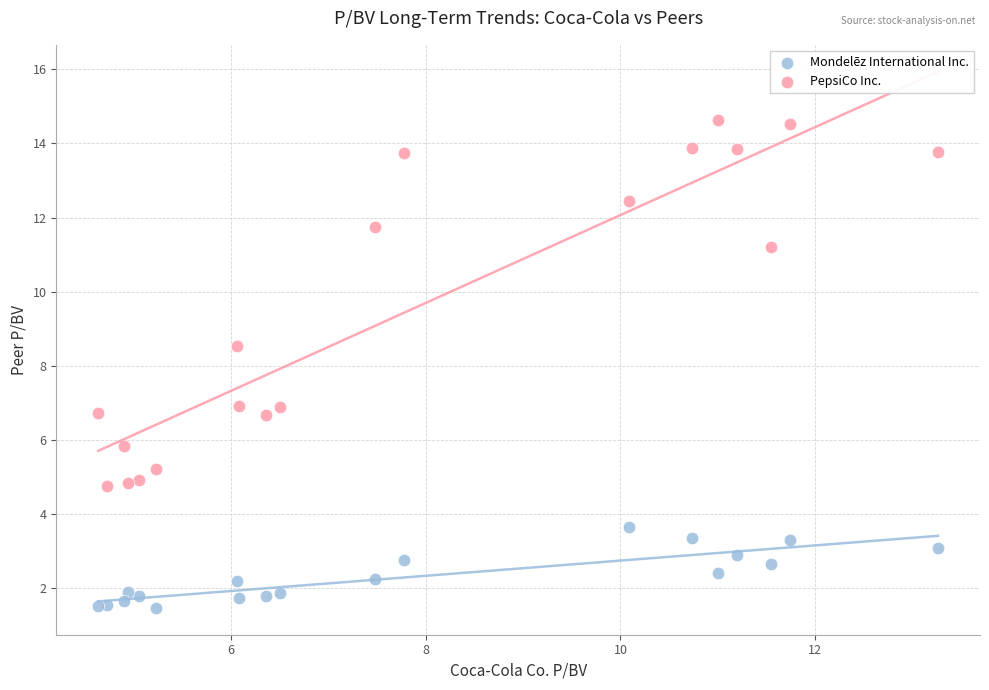

Across all series, what Y value is closest to 8?

8.5